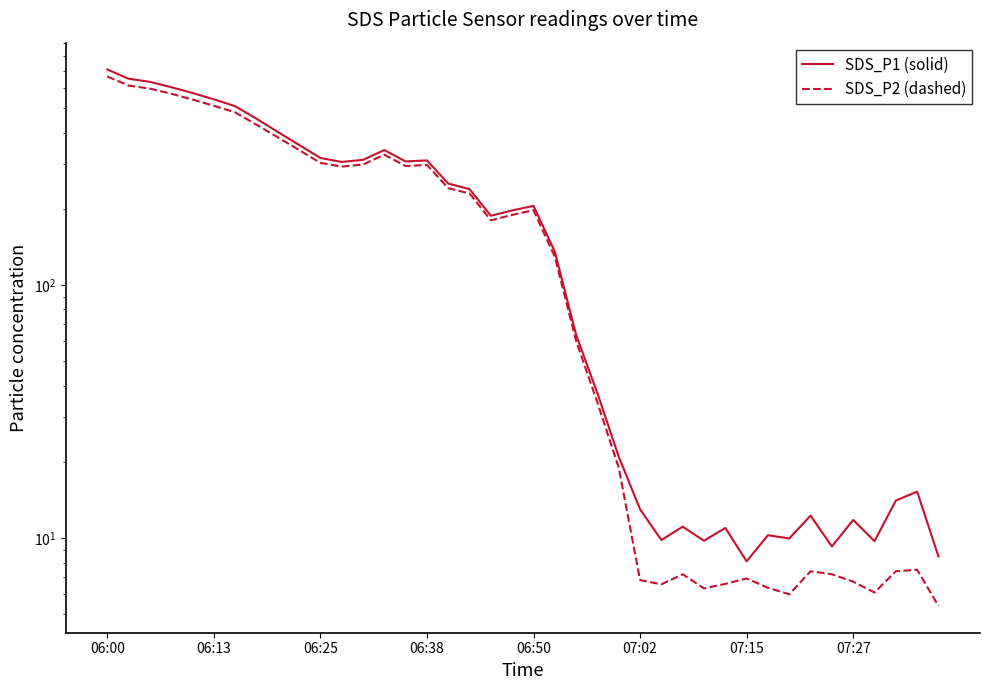

True or false: SDS_P2 (dashed) has a value of 241.2 at 16.

True